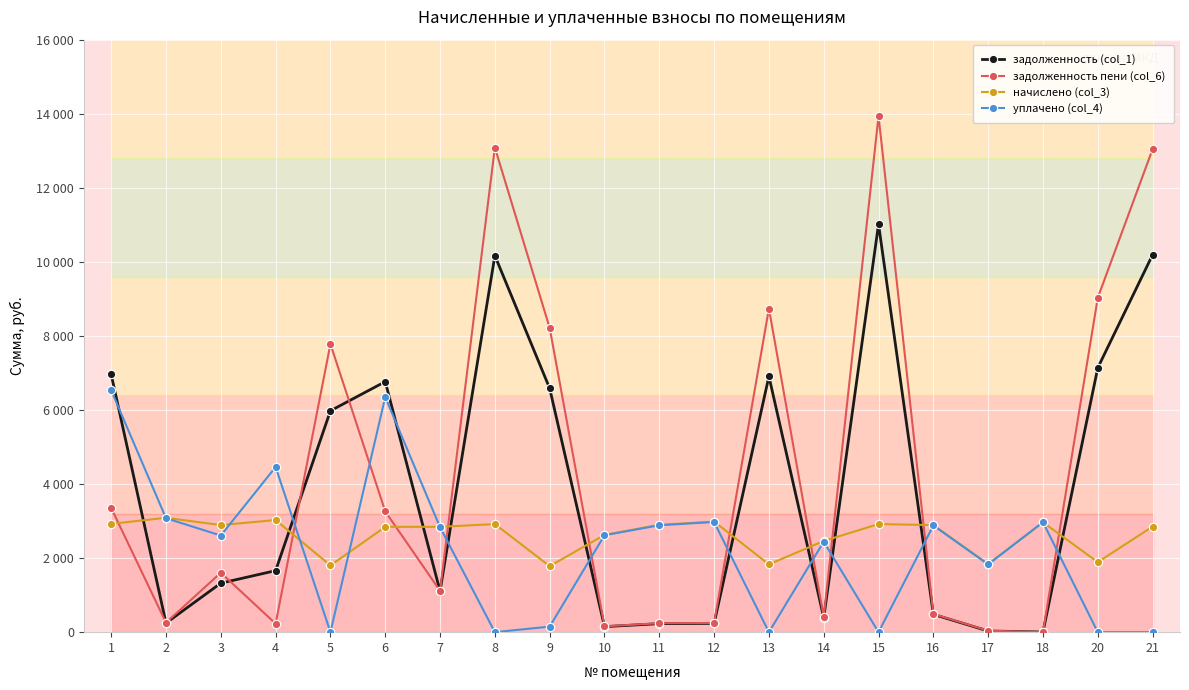

What are all the series names shown in the legend?

задолженность (col_1), задолженность пени (col_6), начислено (col_3), уплачено (col_4)